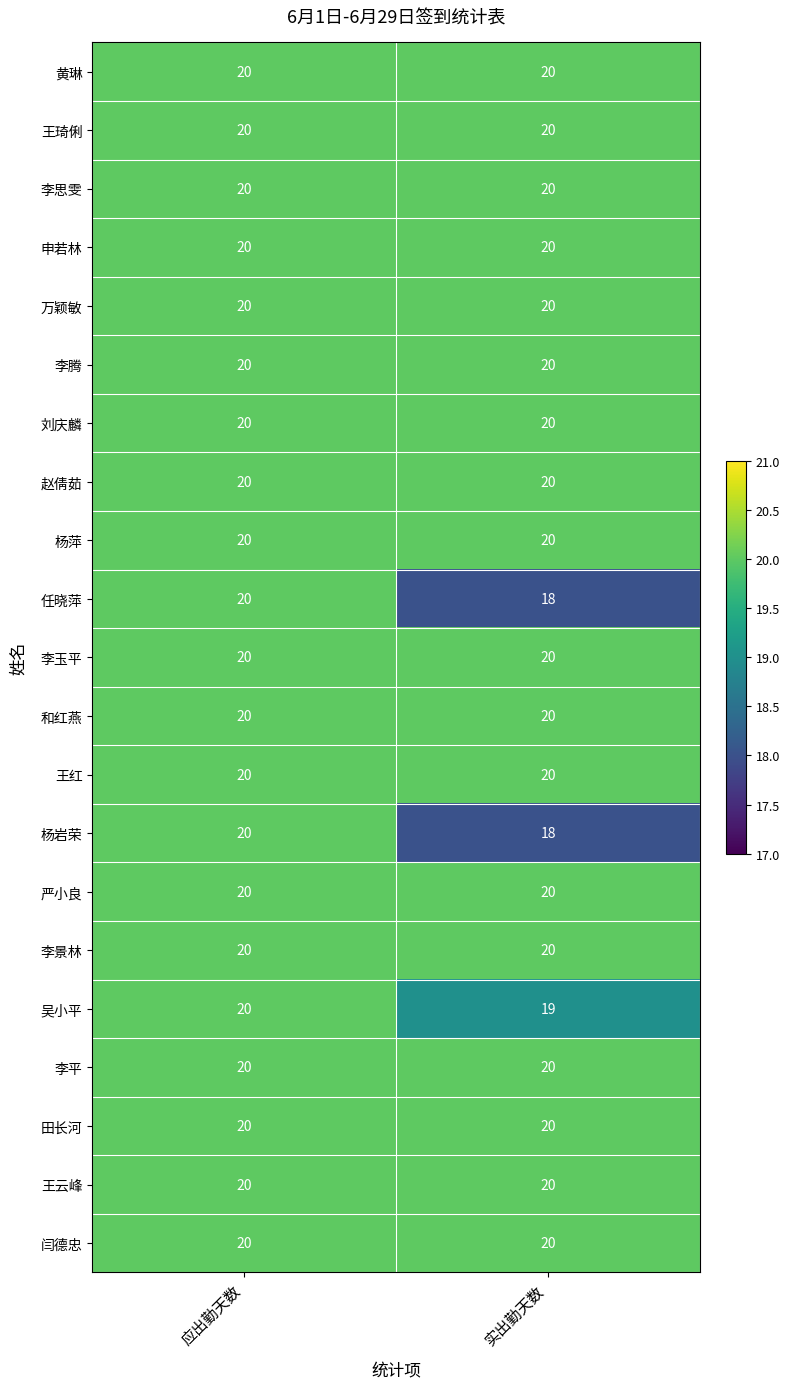

What is the sum of all 杨岩荣 values?

38